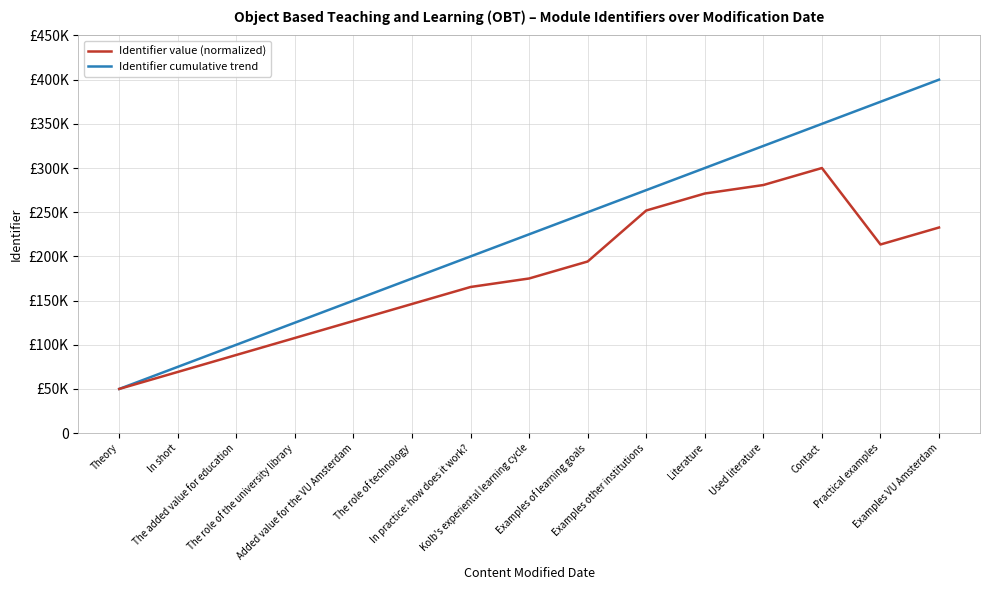

Which series has the largest total across all categories?

Identifier cumulative trend